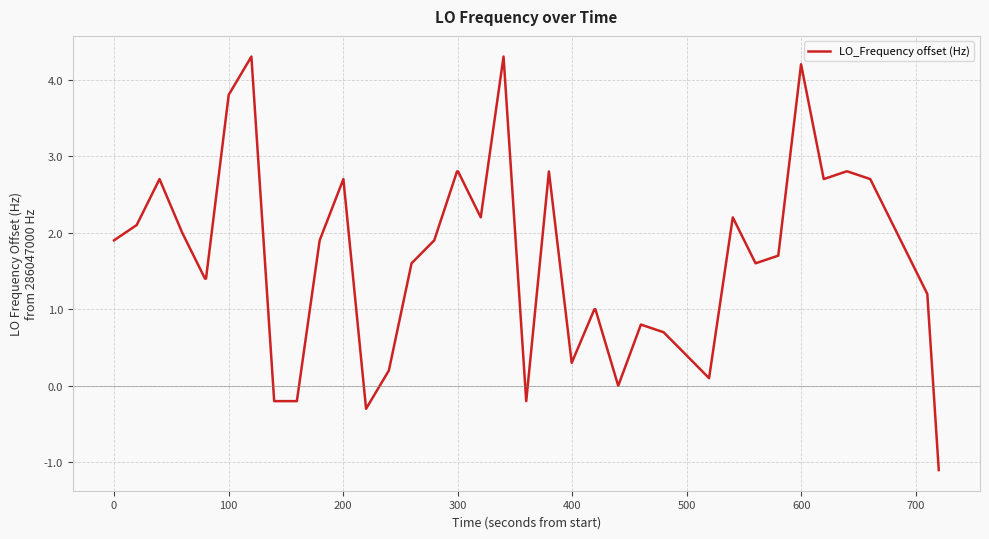

How many distinct data groups are displayed?

1